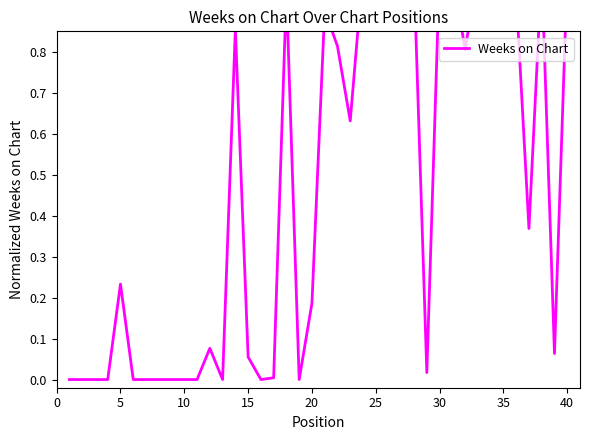

What is the maximum value shown in the chart?

1.0